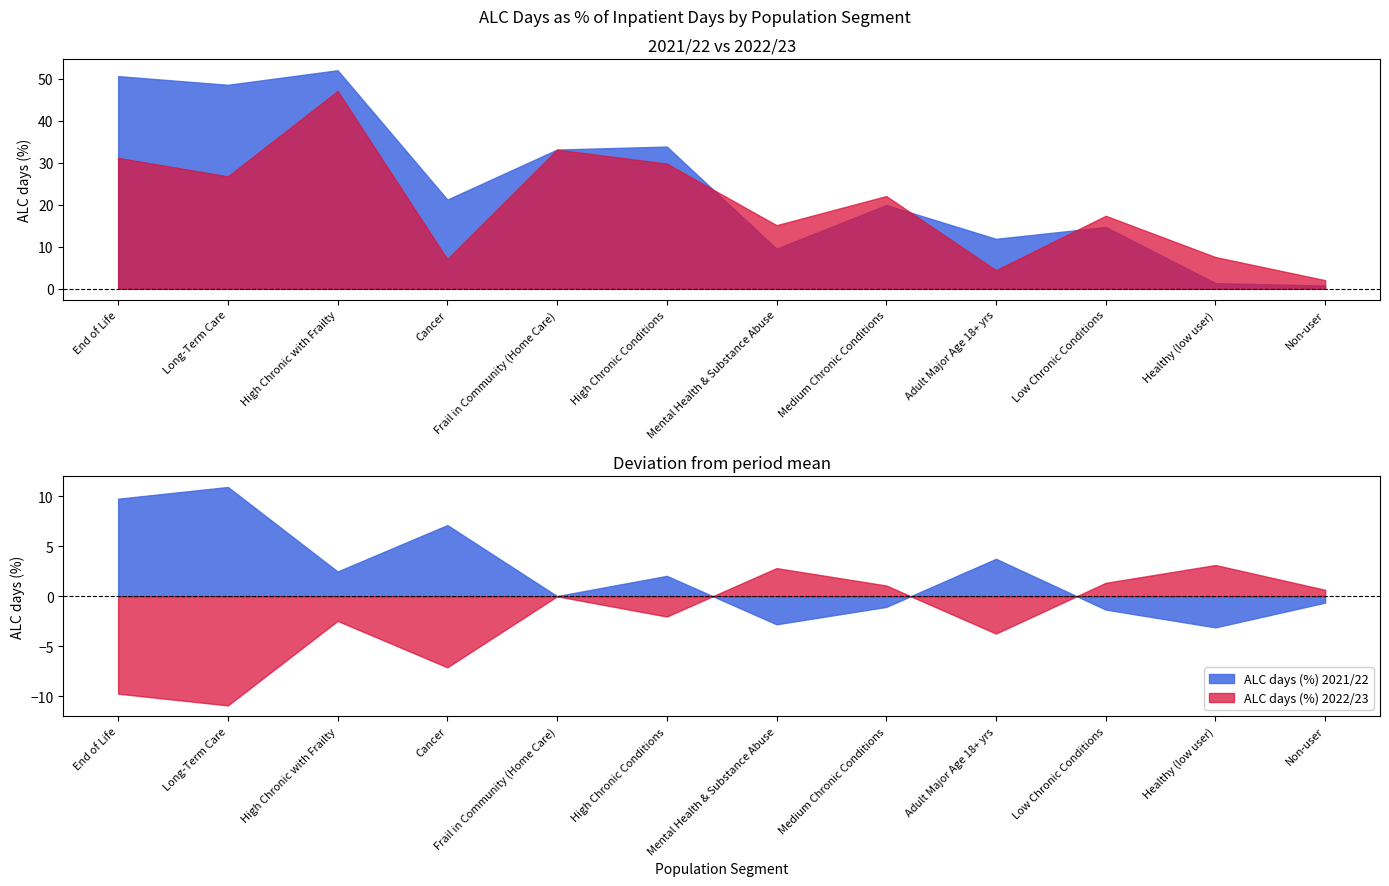

The ALC days (%) 2022/23 series shows 15.1 at Mental Health & Substance Abuse. True or false?

True